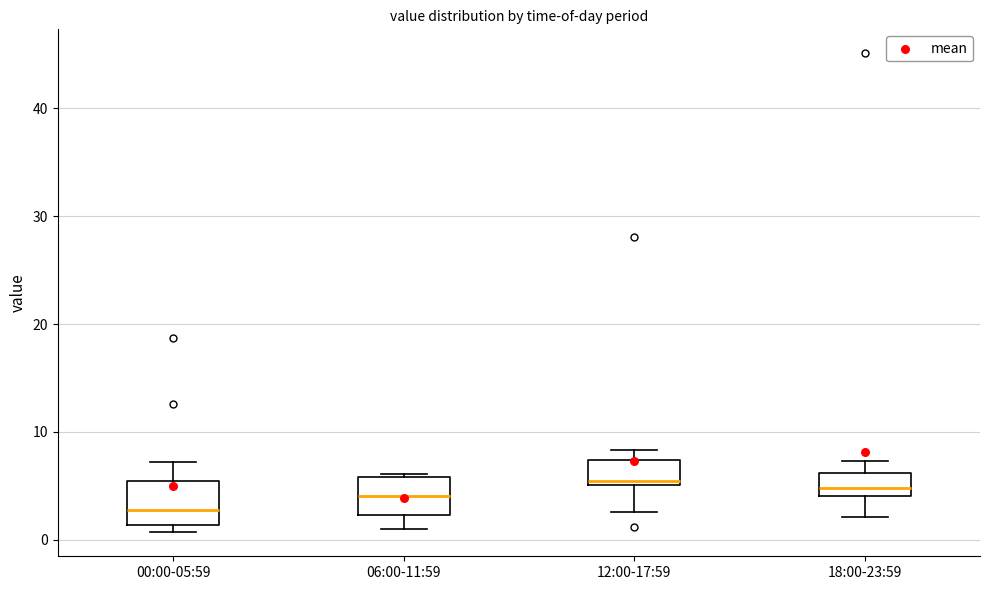

Where does the median line of the box for 18:00-23:59 sit on the y-axis? The values are not printed on the chart, so give them approximately, as read against the axis.

5